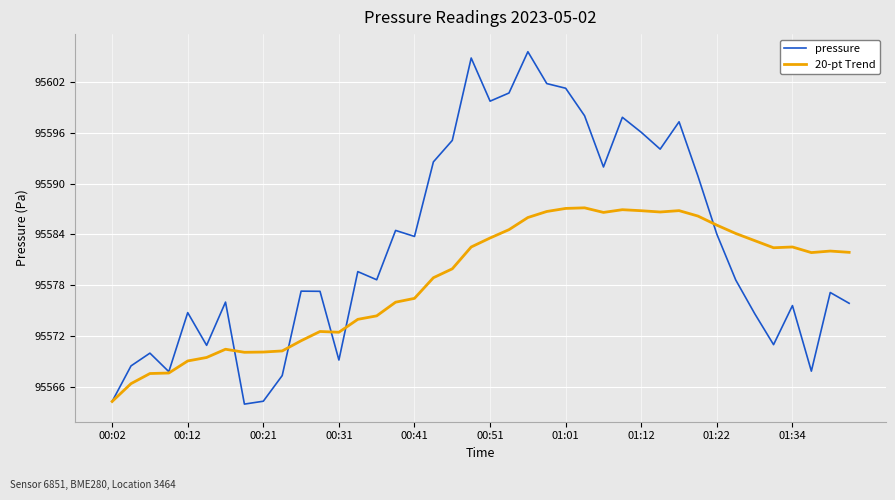

What is the highest value of the pressure series?

95605.5